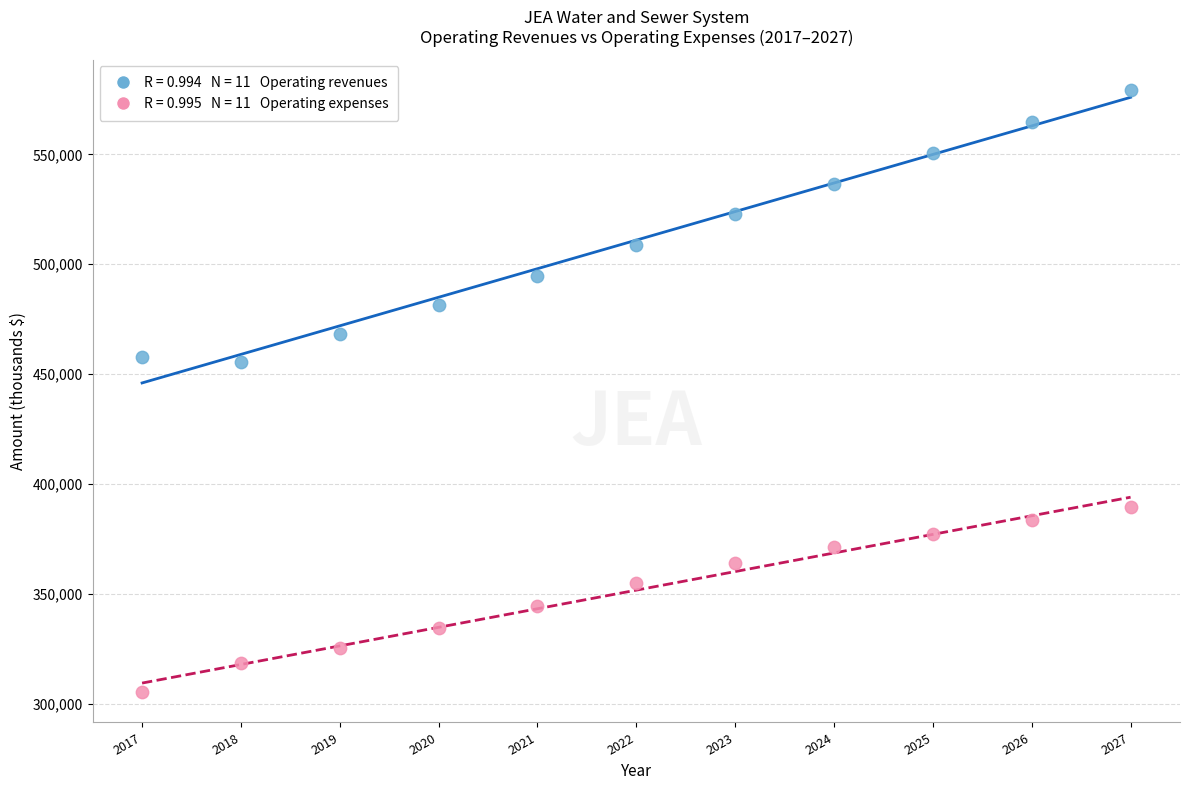

Across all data points, what is the range of Y values (max minus min)?

274371.8